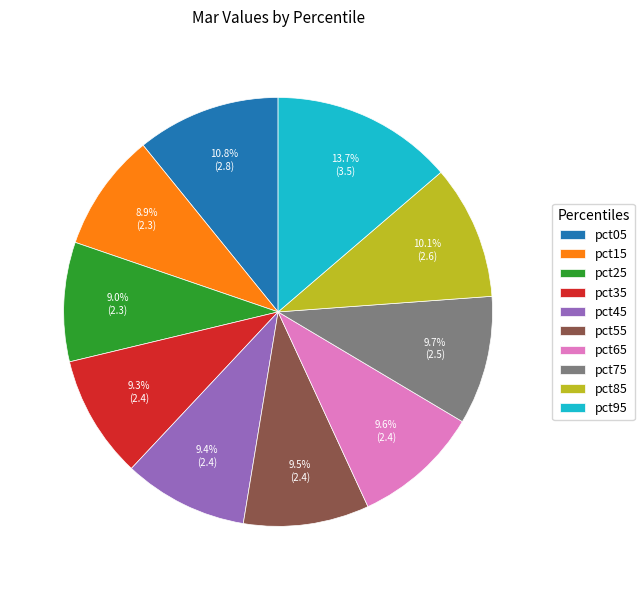

Does pct85 represent more than half of the total?

No